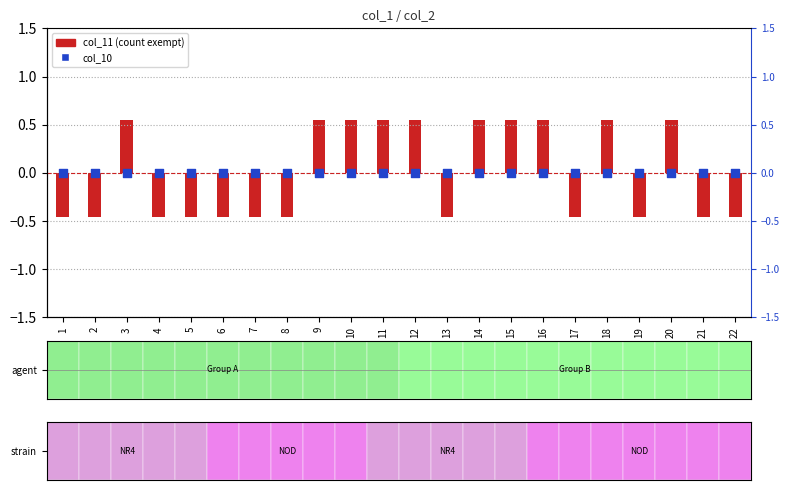

Which series contains the highest Y value?

col_11 (centered)